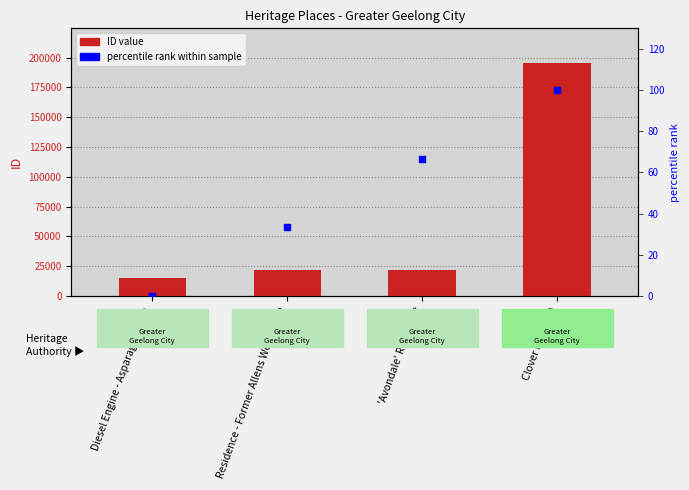

Which series has the largest total across all categories?

ID value